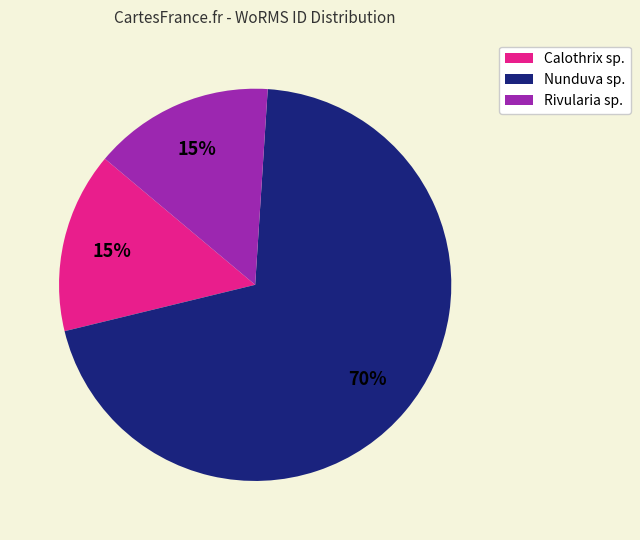

How many slices are in this pie chart?

3